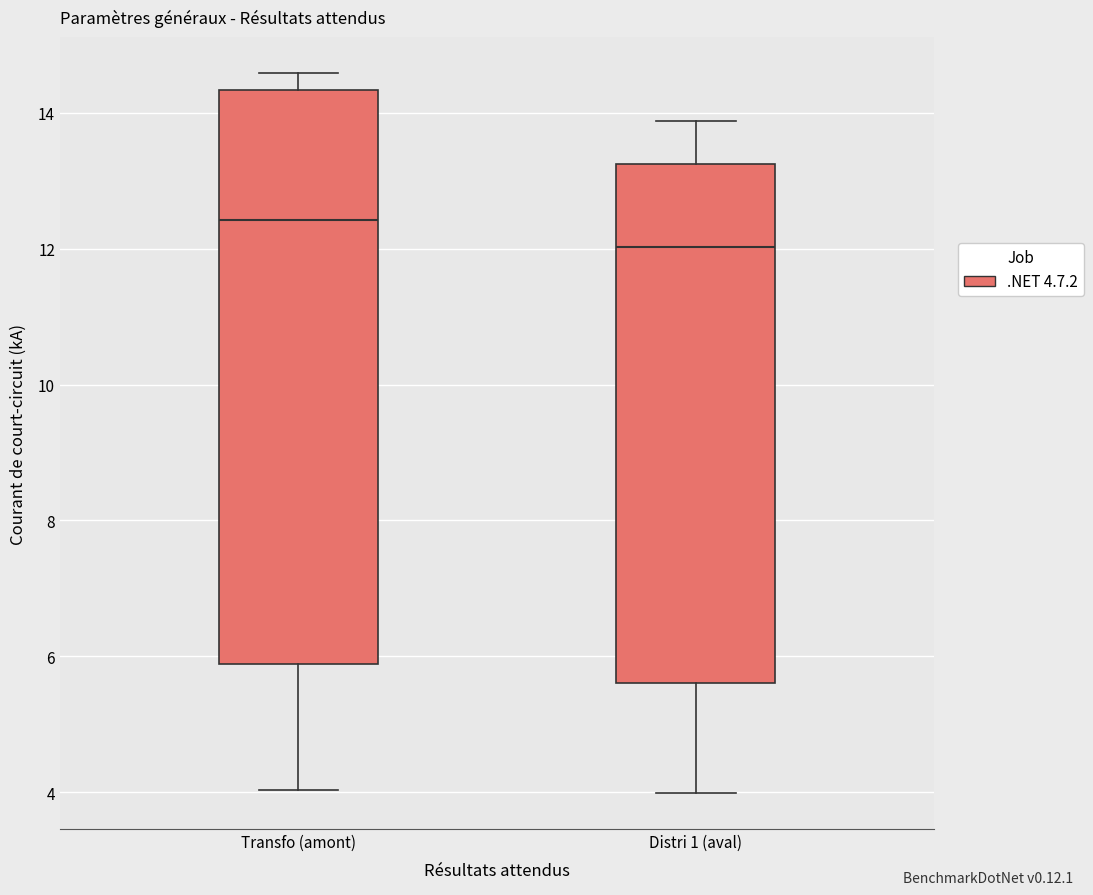

Reading left to right, read every box against the y-axis: the position of its median line, the range the box covers, and the ends of its whiskers. The values are not printed on the chart, so give them approximately, as read against the axis.

Transfo (amont): median 12.4, box 5.8 to 14.4, whiskers 4.0 to 14.6
Distri 1 (aval): median 12.0, box 5.6 to 13.2, whiskers 4.0 to 13.8